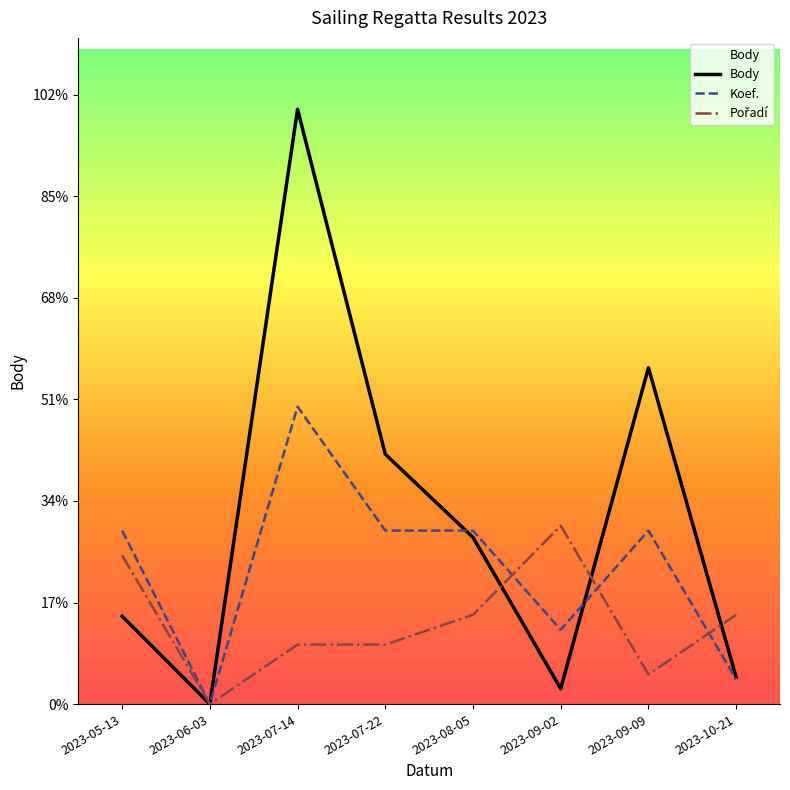

Which series changed the most between 2023-07-22 and 2023-09-02?

Body